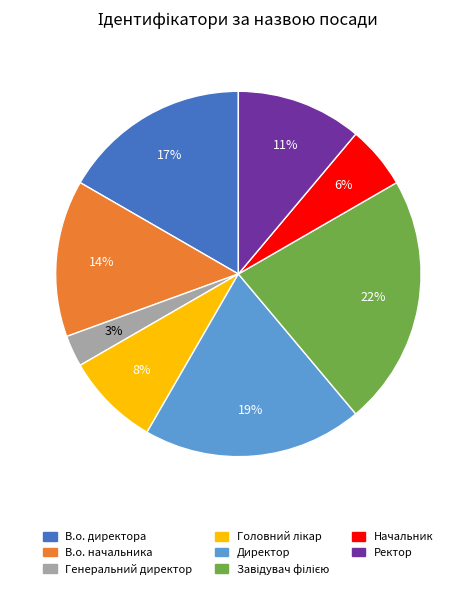

True or false: В.о. директора accounts for 17% of the total.

True